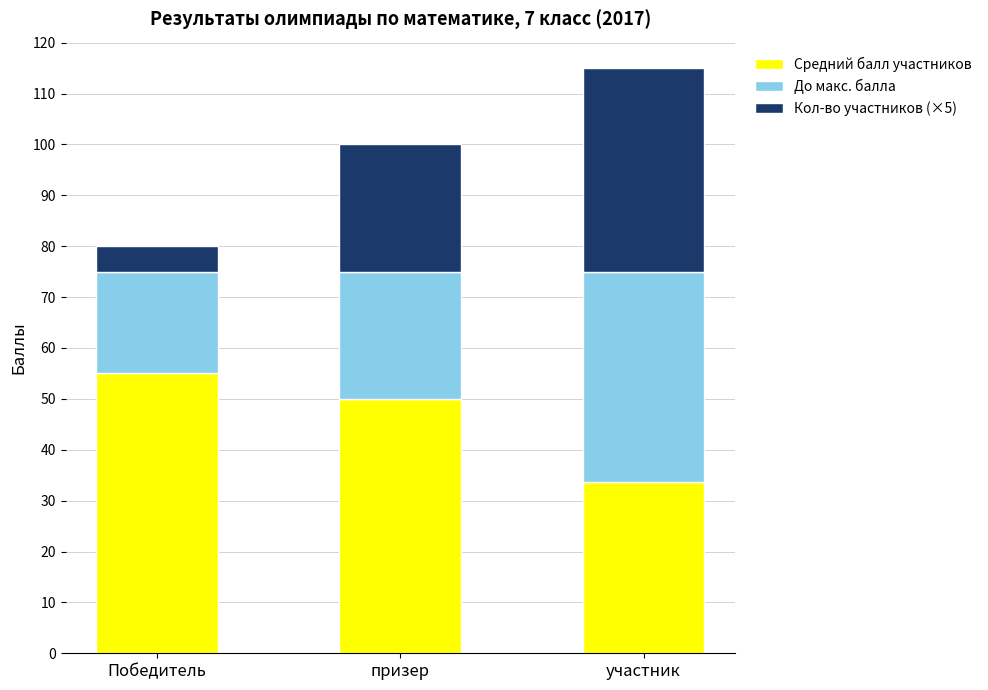

Reading left to right, what are the values for Средний балл участников?

Победитель=55.0	призер=50.0	участник=33.8